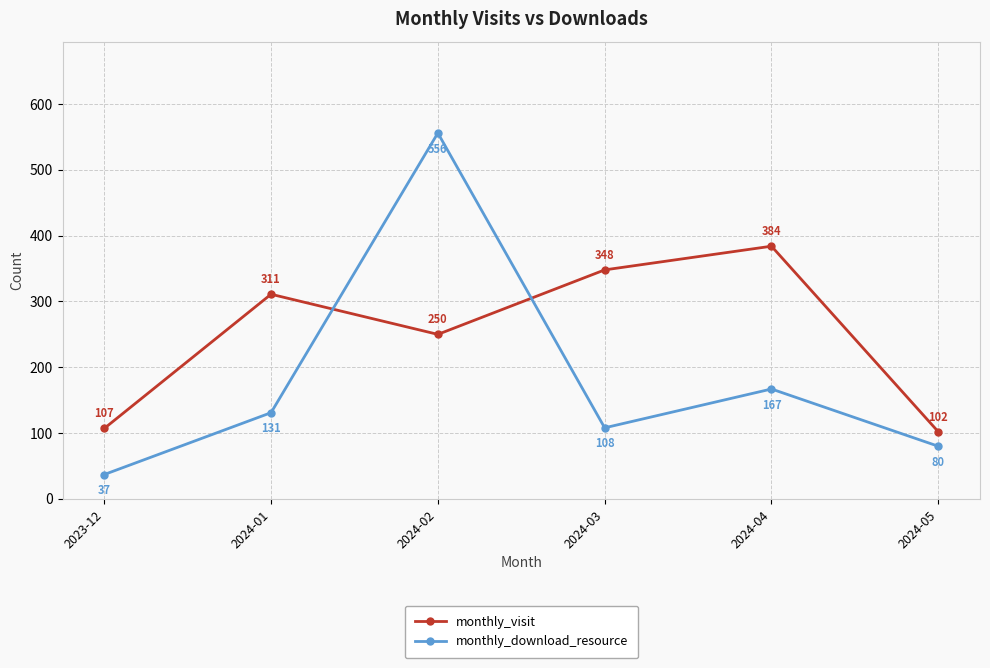

Reading left to right, extract all data points from this chart.

monthly_visit: 2023-12=107	2024-01=311	2024-02=250	2024-03=348	2024-04=384	2024-05=102
monthly_download_resource: 2023-12=37	2024-01=131	2024-02=556	2024-03=108	2024-04=167	2024-05=80